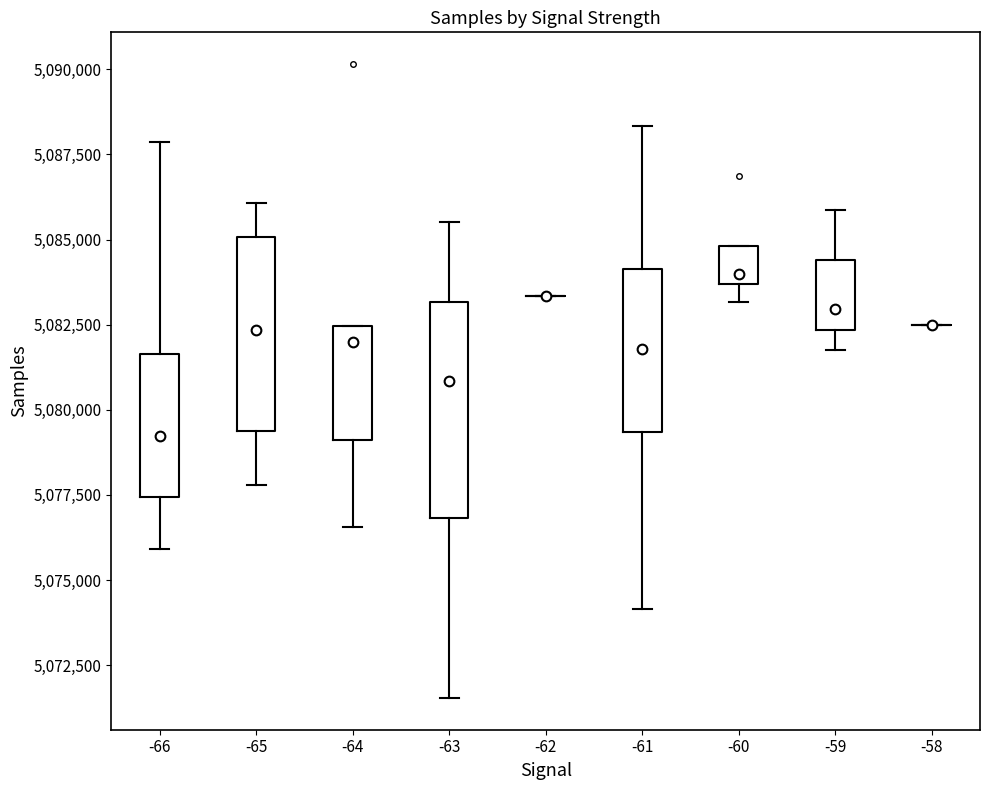

Where does the median line of the box at x = -60 sit on the y-axis? The values are not printed on the chart, so give them approximately, as read against the axis.

5084000